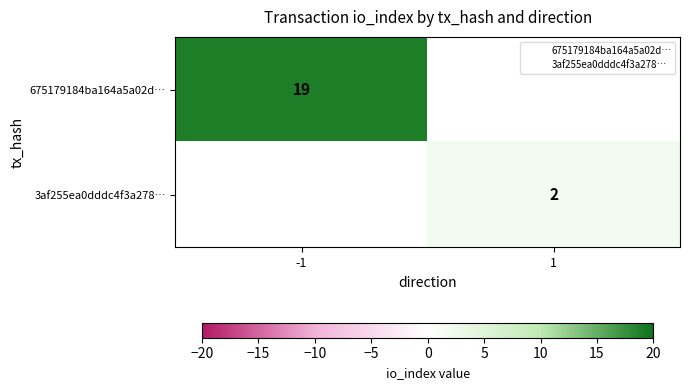

Is the value of 3af255ea0dddc4f3a278… at -1 greater than the value of 675179184ba164a5a02d… at 1?

No